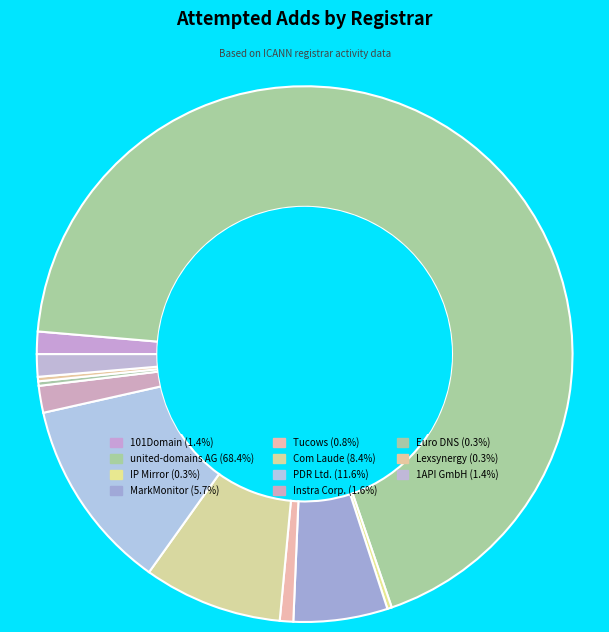

How many segments does this pie chart have?

11